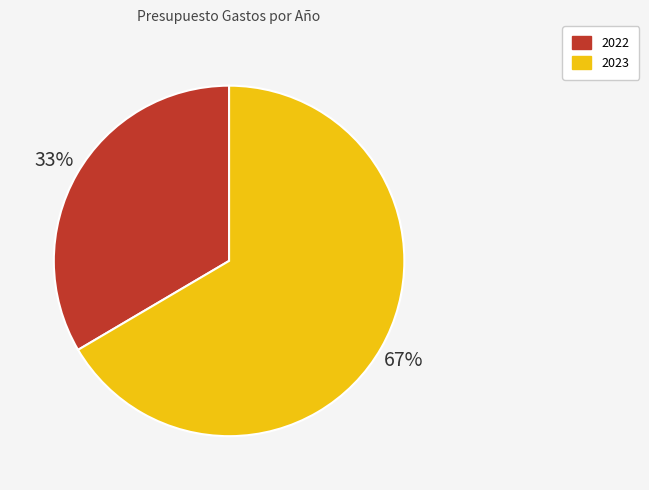

To the nearest percent, what is the average slice percentage?

50%